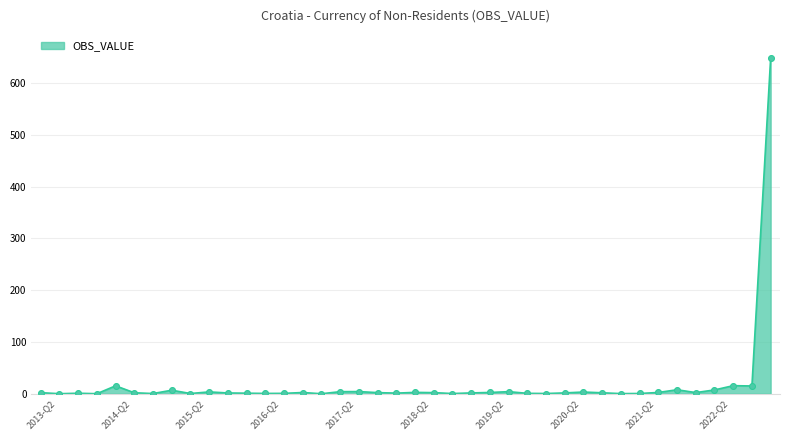

What is the change in value from 2020-Q1 to 2022-Q2?

+6.9